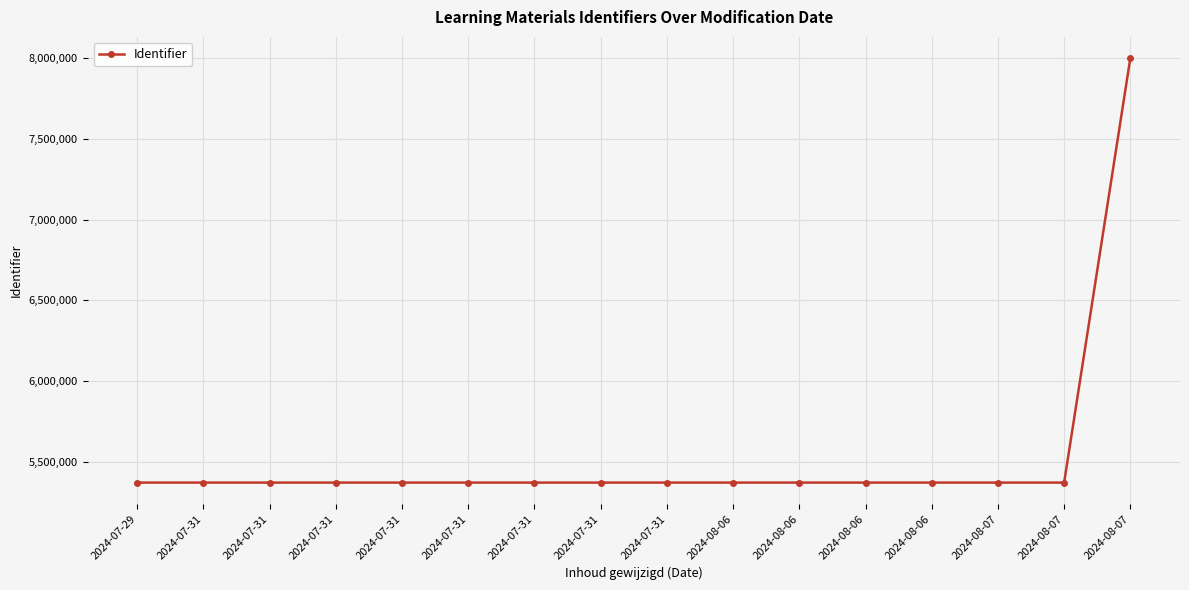

How many lines are shown in the chart?

1